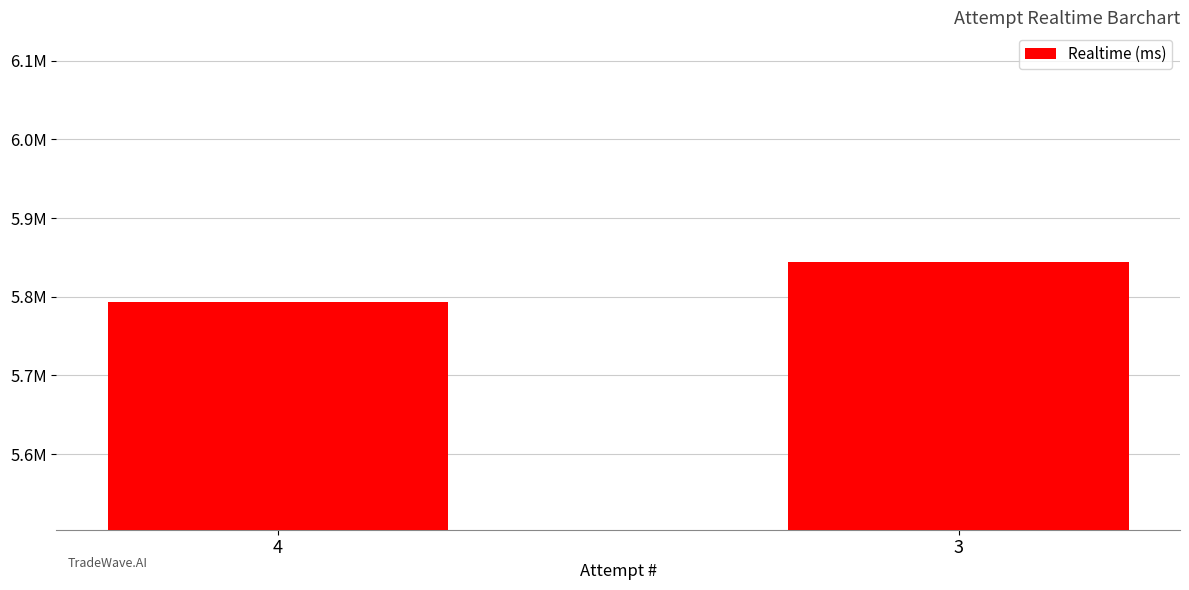

Does the chart contain any negative values?

No